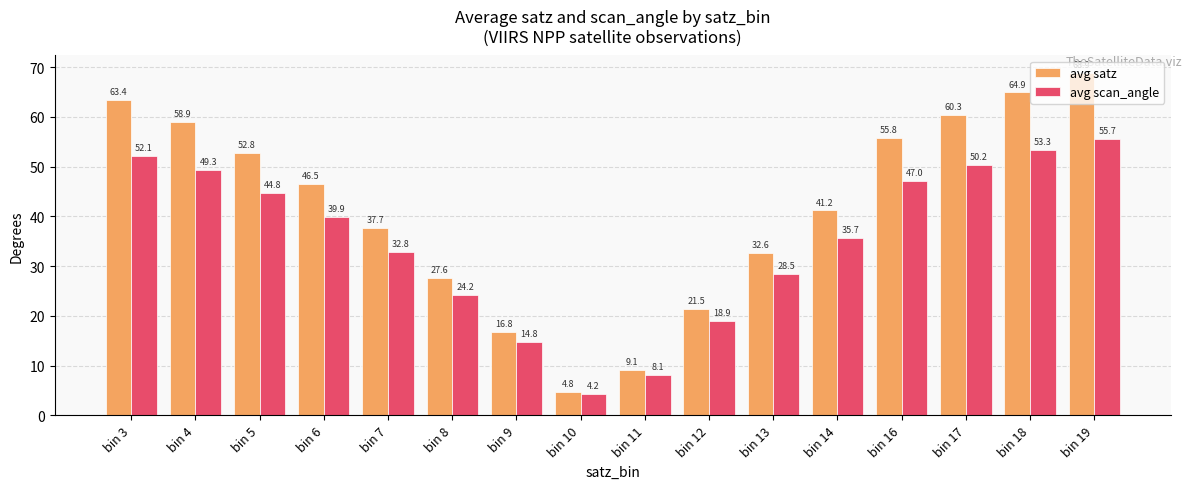

What are all the series names shown in the legend?

avg satz, avg scan_angle